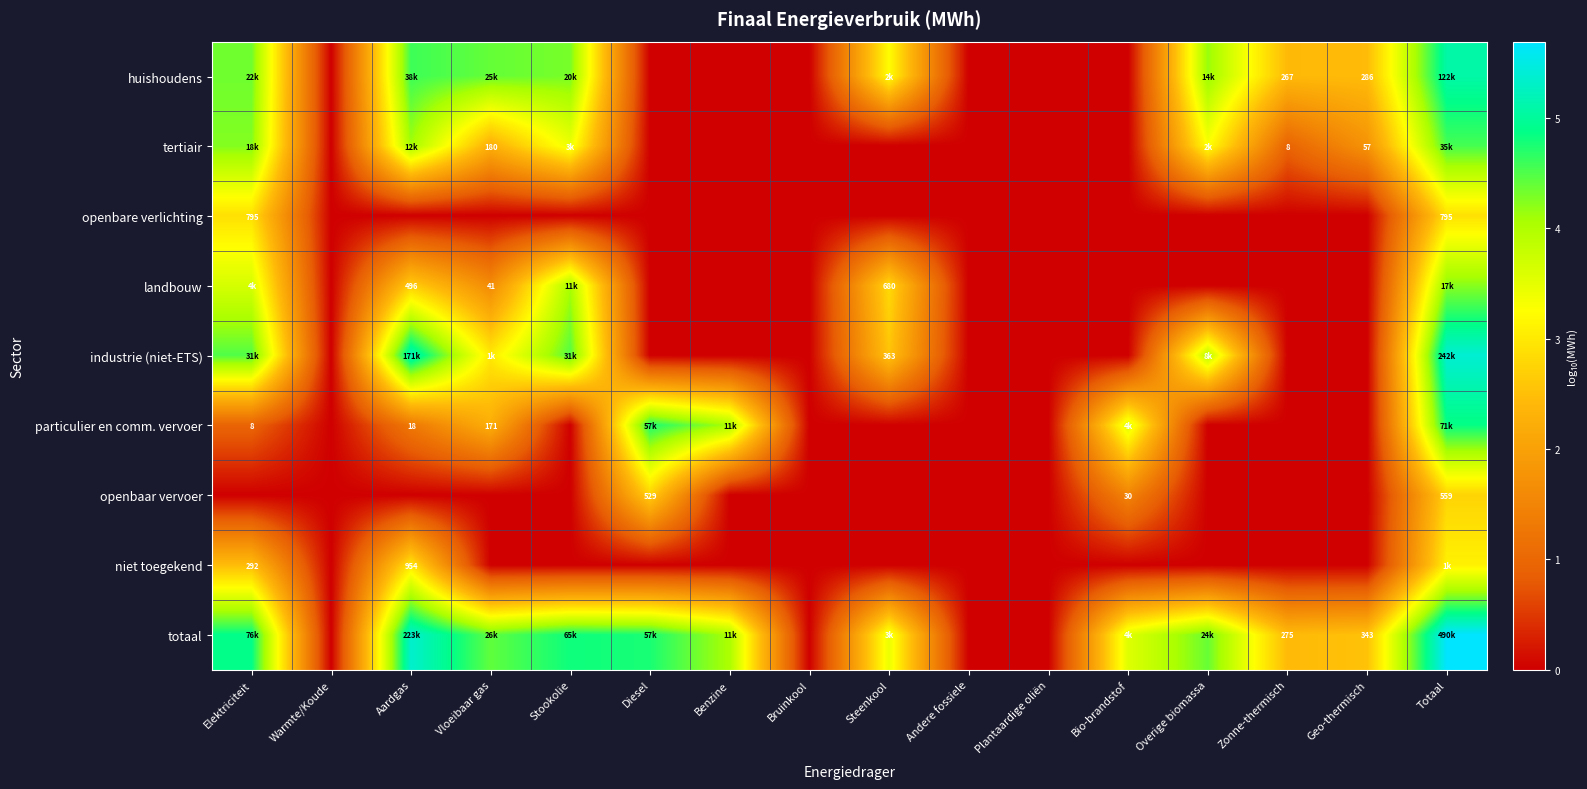

The openbaar vervoer series shows 1.3 at Andere fossiele. True or false?

False